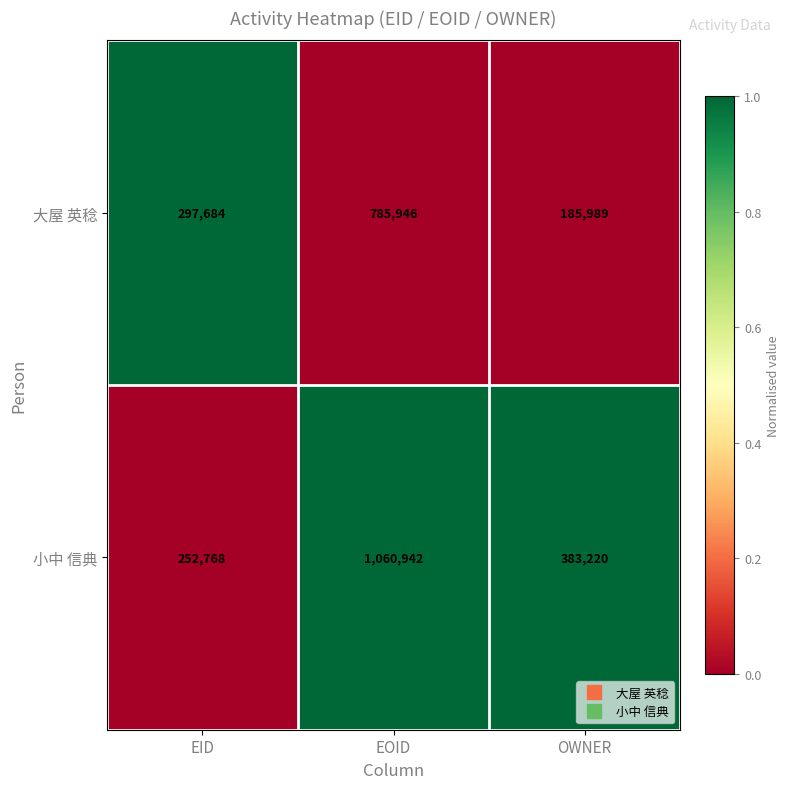

List the labels in order of 大屋 英稔 value, smallest first.

OWNER, EID, EOID